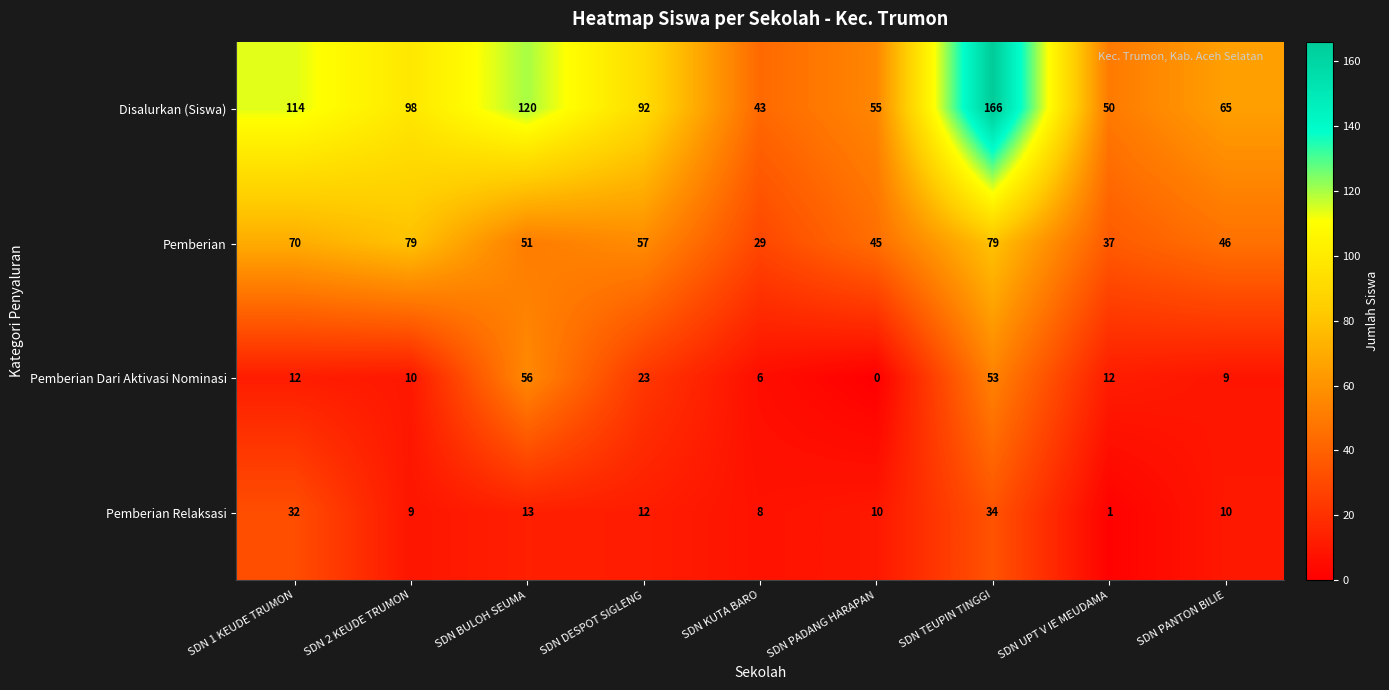

Read the Pemberian value at SDN PANTON BILIE, to the nearest 5.

45